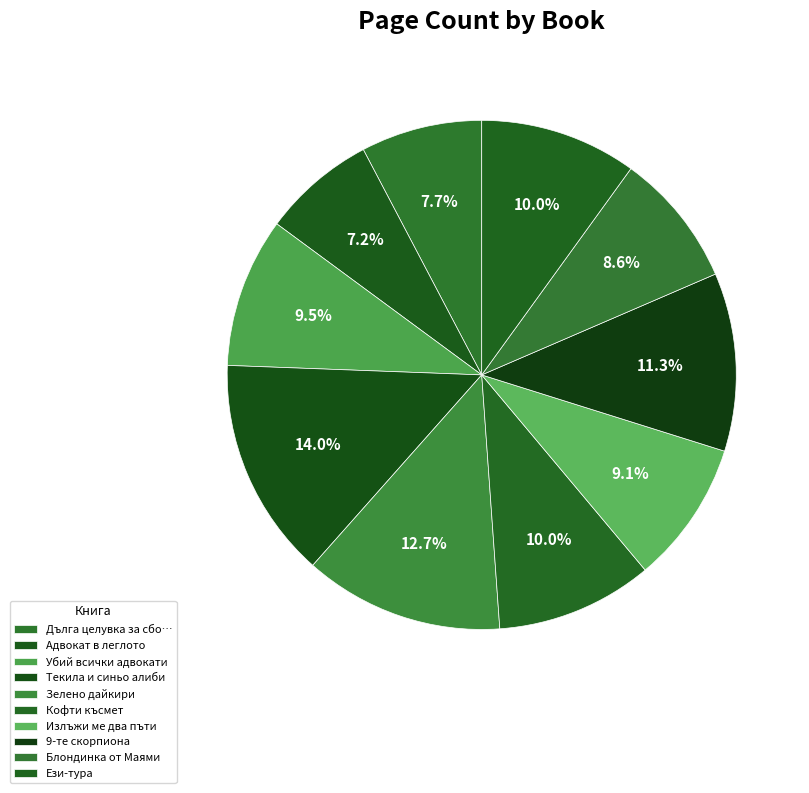

To the nearest percent, what is the combined percentage of Излъжи ме два пъти and Кофти късмет?

19%